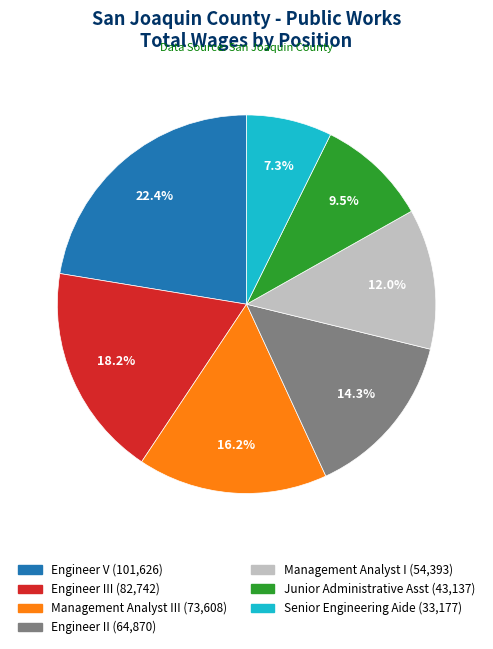

Does any single category account for the majority?

No